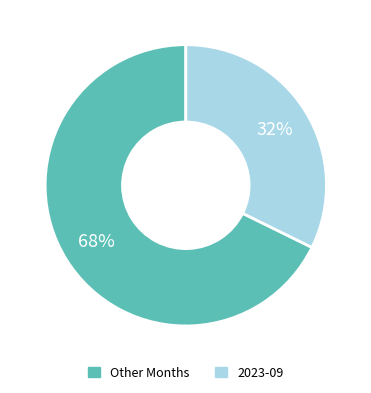

Rank the categories by value from lowest to highest.

2023-09, Other Months